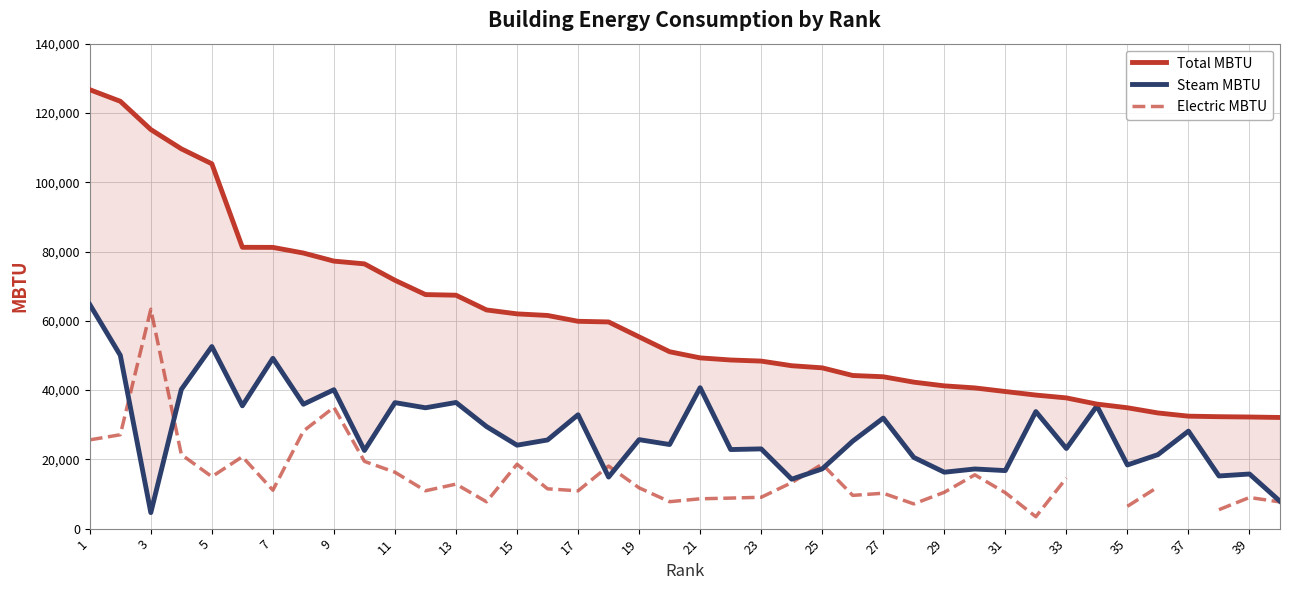

What is the minimum value shown in the chart?

3438.0